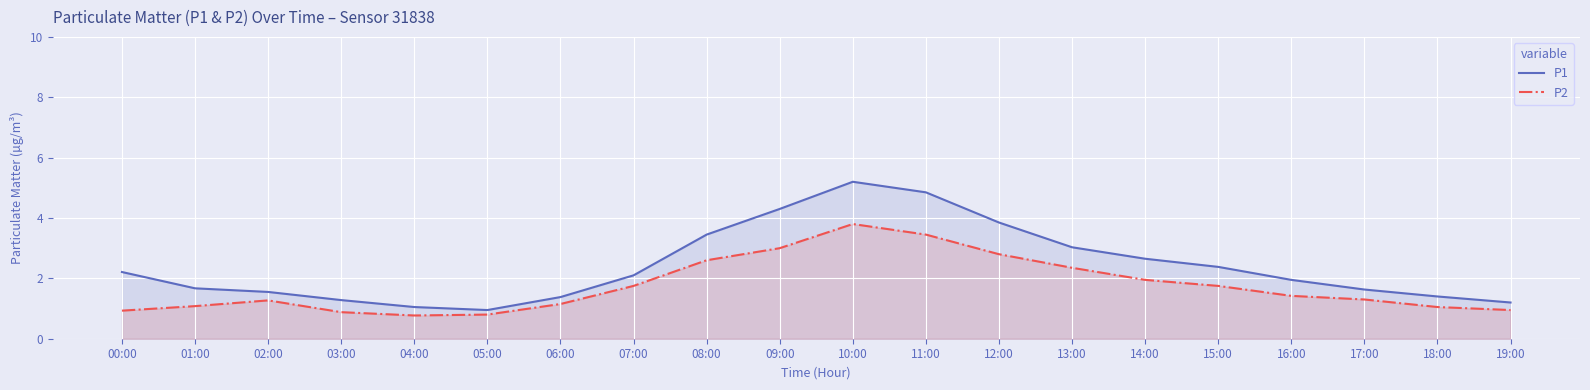

In P2, how many points are higher than both neighbors (excluding endpoints)?

2